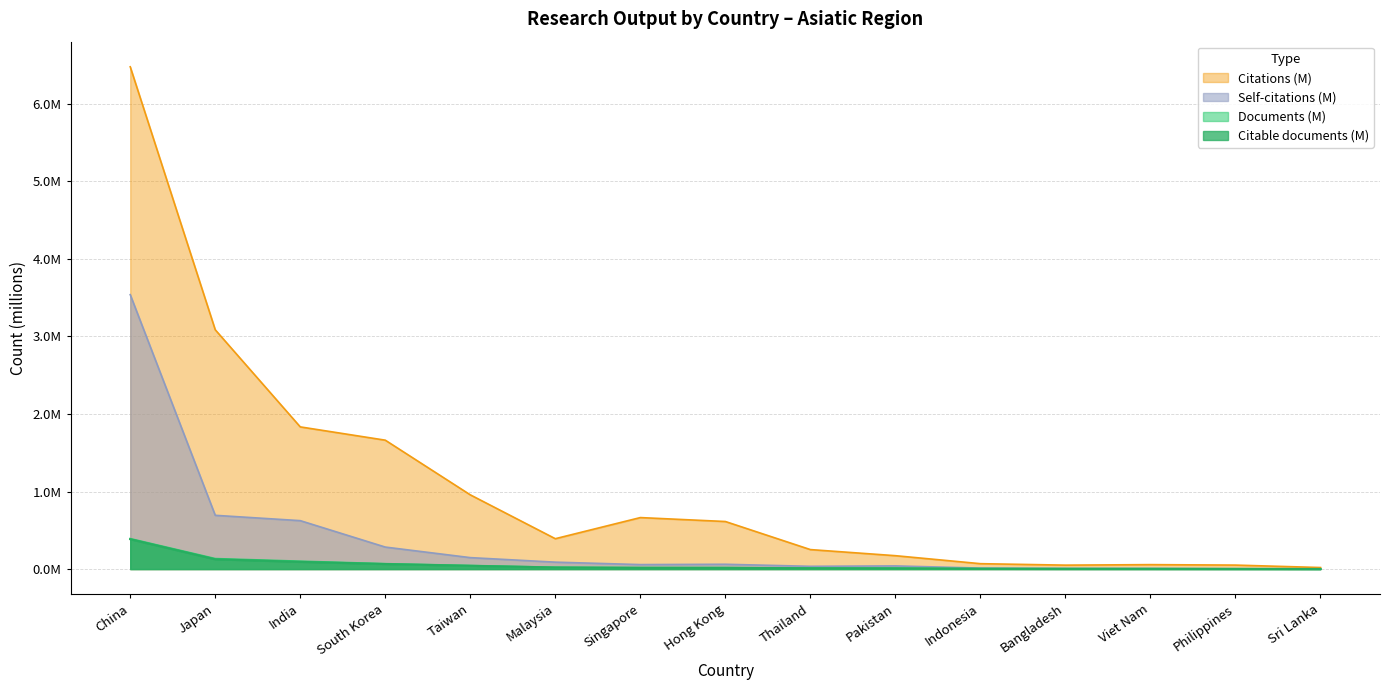

What is the spread (max minus min) of values at Thailand?

0.2